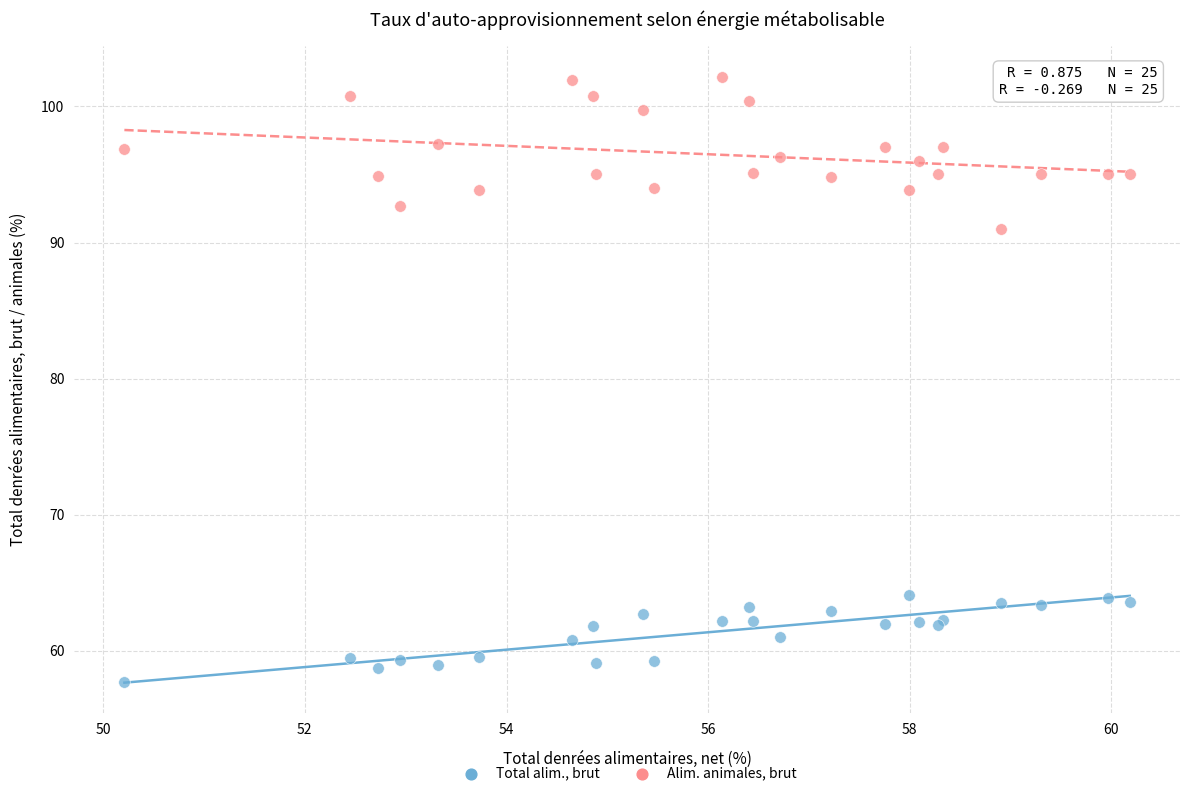

Across all series, what Y value is closest to 79?

91.0